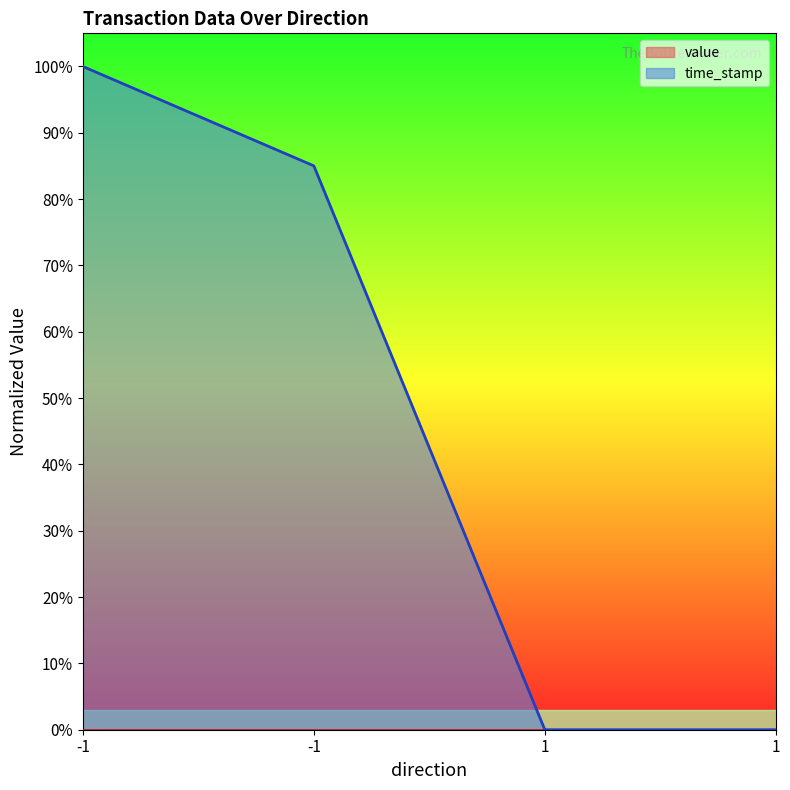

What is the sum of the values at -1 and -1?

1.9